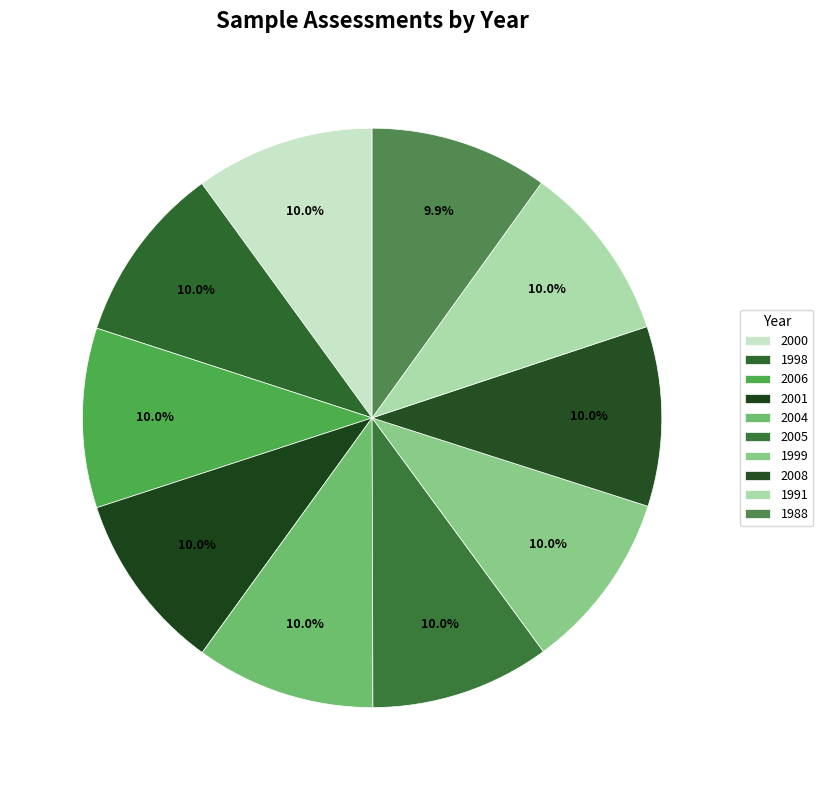

What is the change in value from 2004 to 2005?

+1